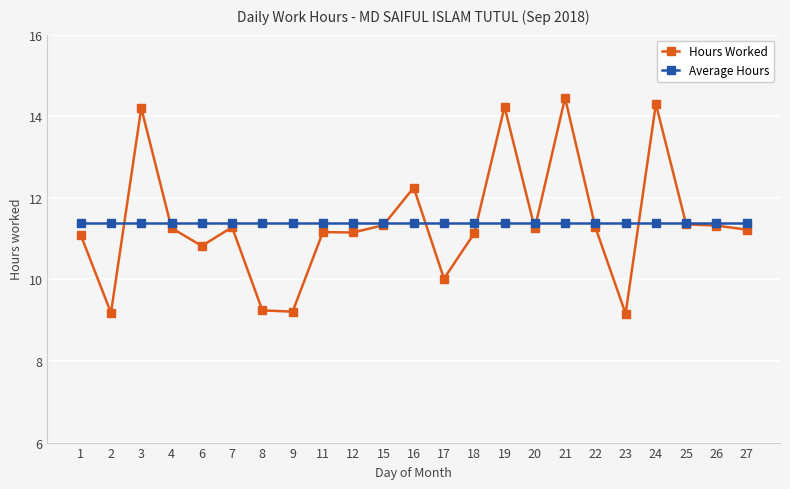

At which label does Hours Worked first exceed 11?

1